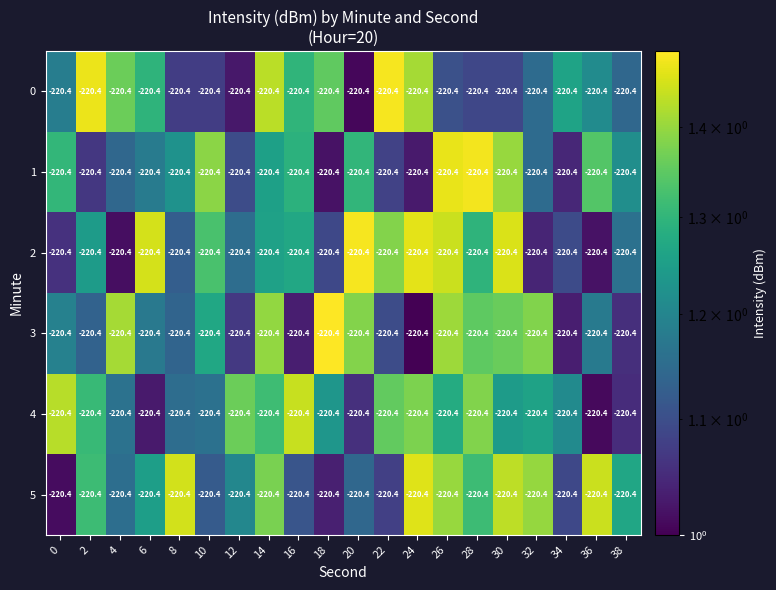

How many categories are shown in the chart?

20